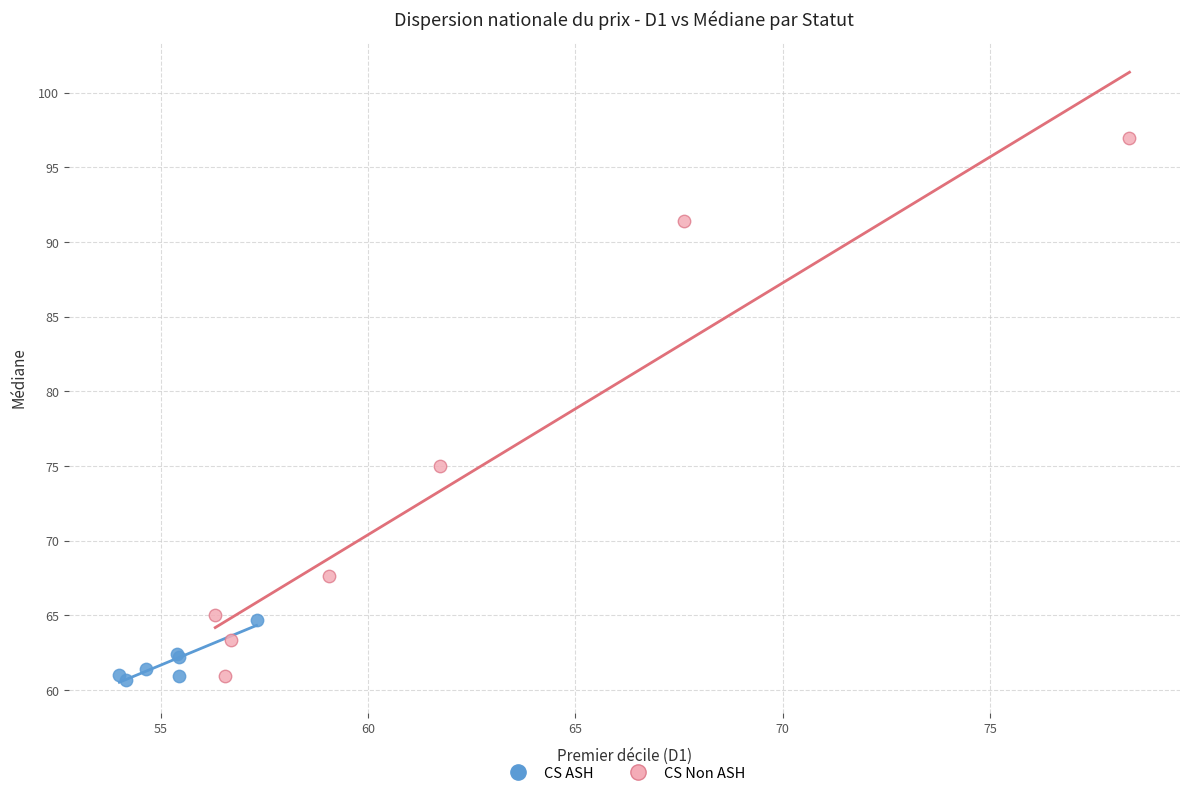

What are all the series names shown in the legend?

CS ASH, CS Non ASH